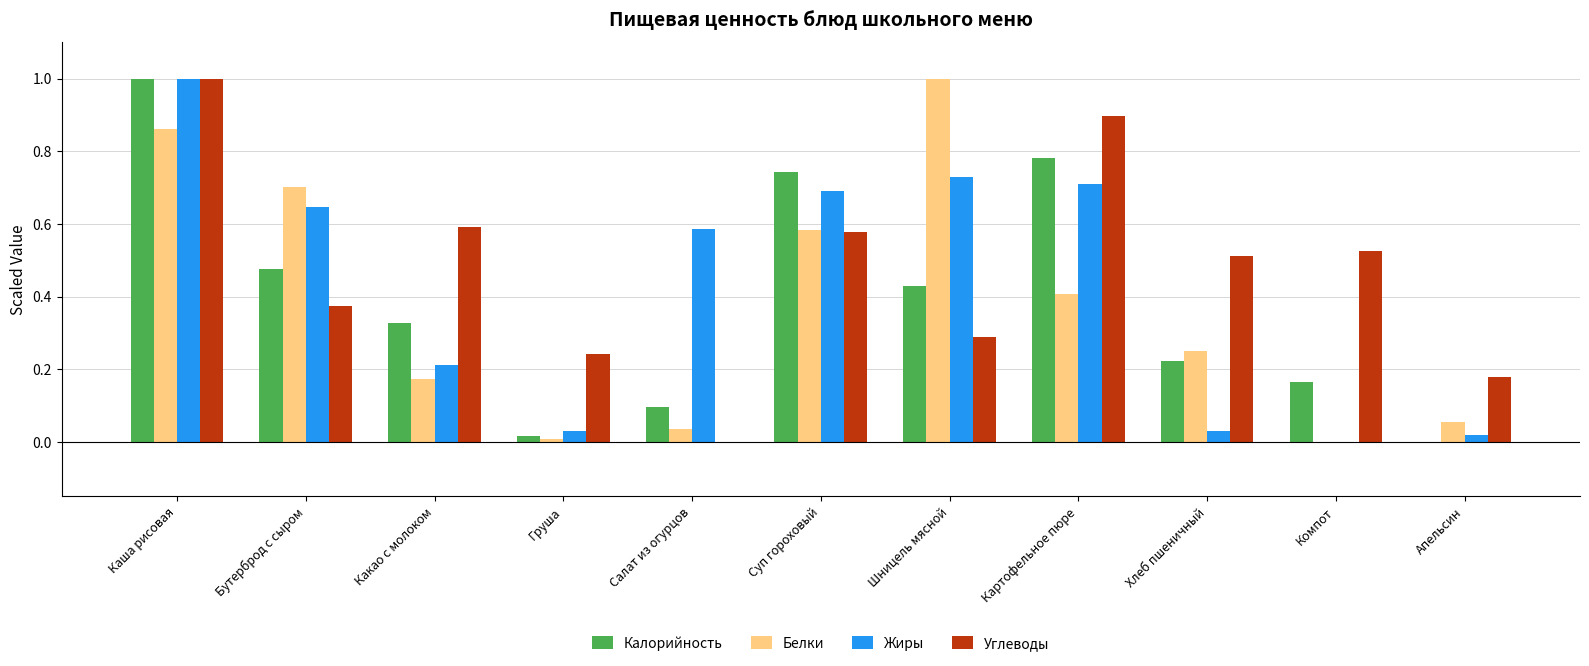

What is the highest value of the Белки series?

1.0